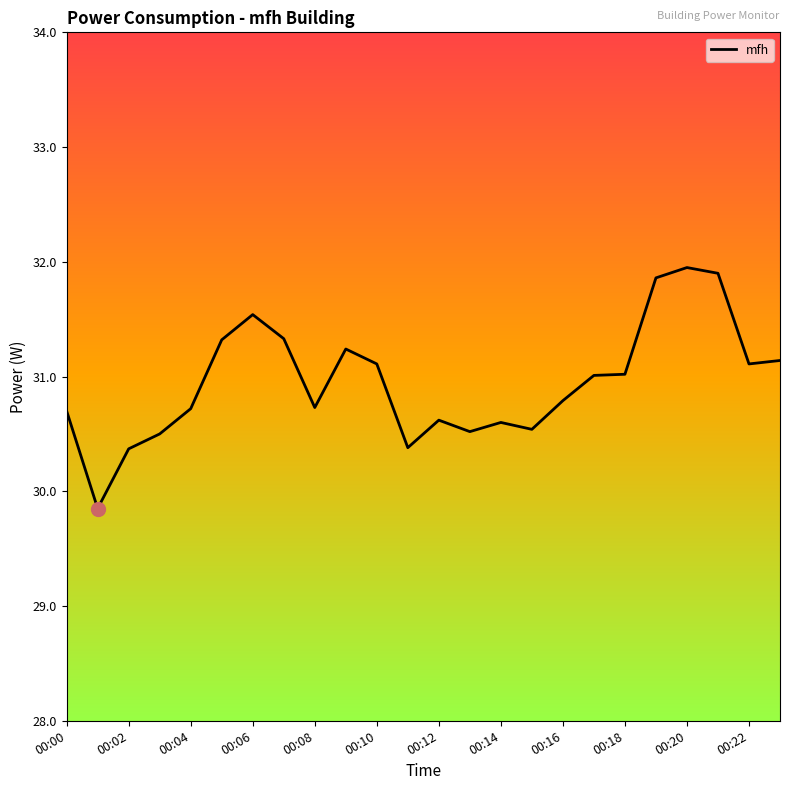

What is the minimum value shown in the chart?

29.9